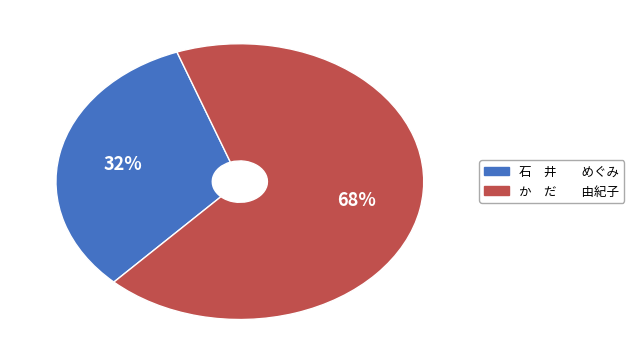

To the nearest percent, what is the average slice percentage?

50%